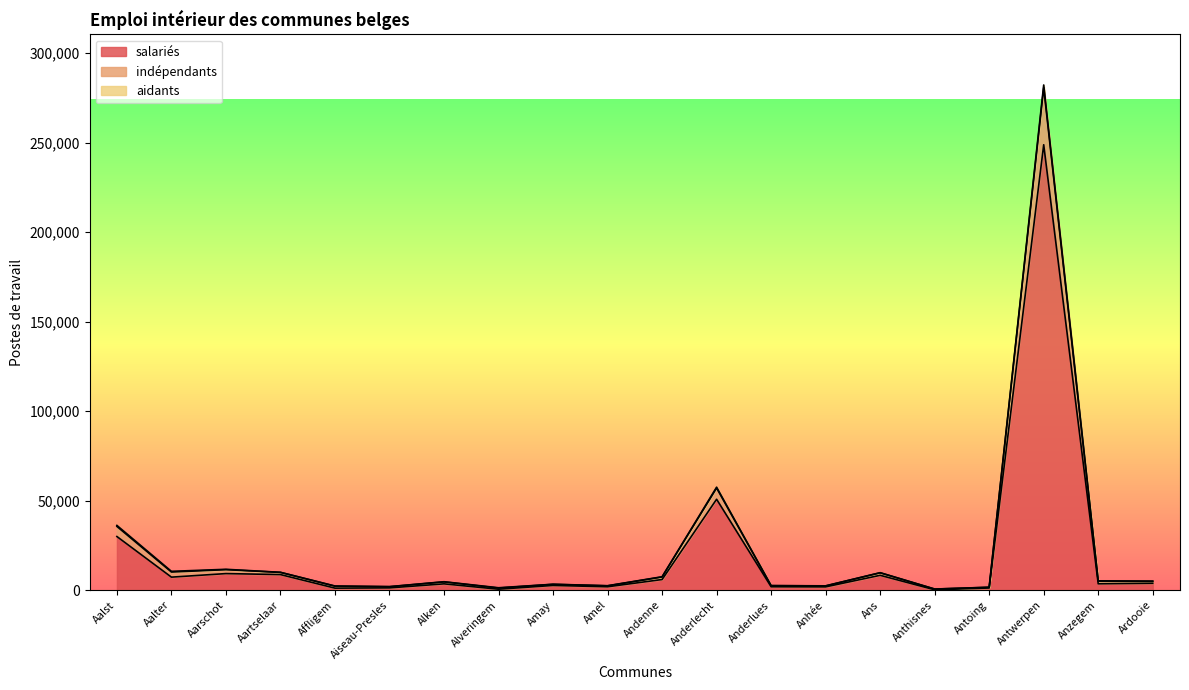

Which category has the lowest value in the salariés series?

Anthisnes